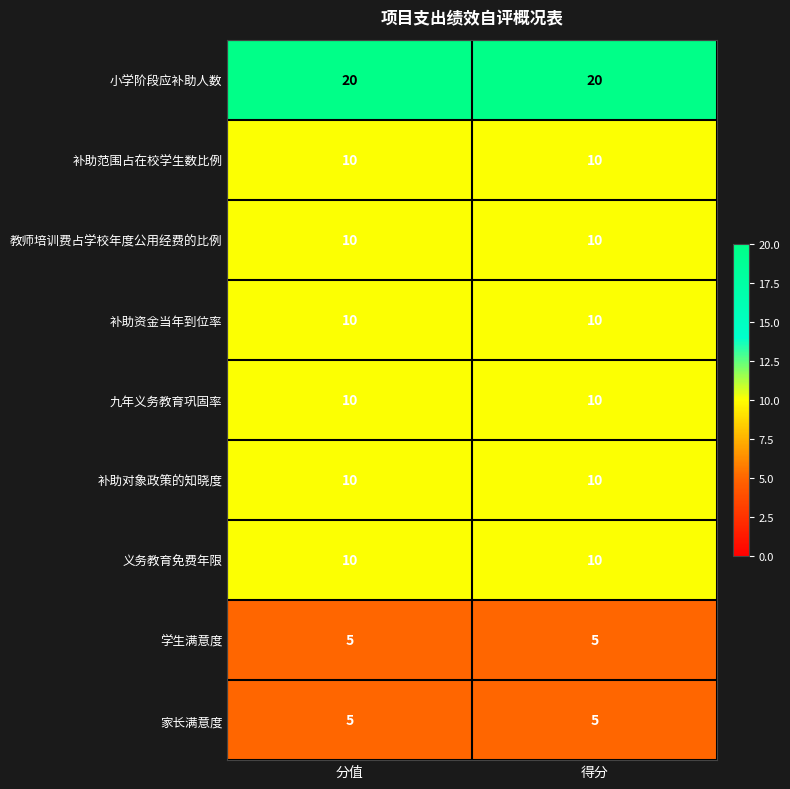

Which series has the largest total across all categories?

小学阶段应补助人数